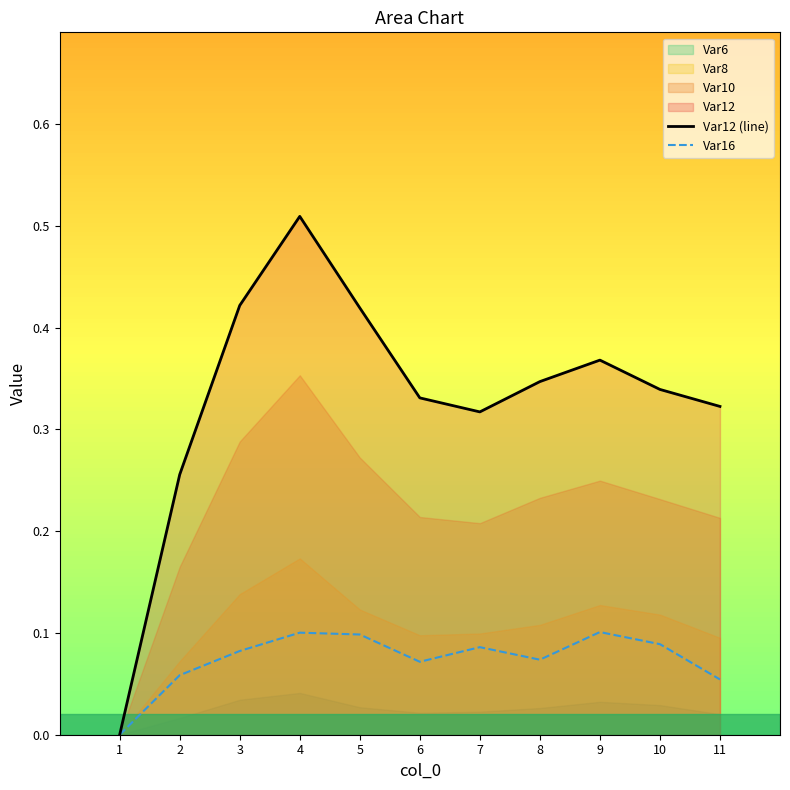

True or false: Var12 (line) and Var16 intersect in this chart.

False